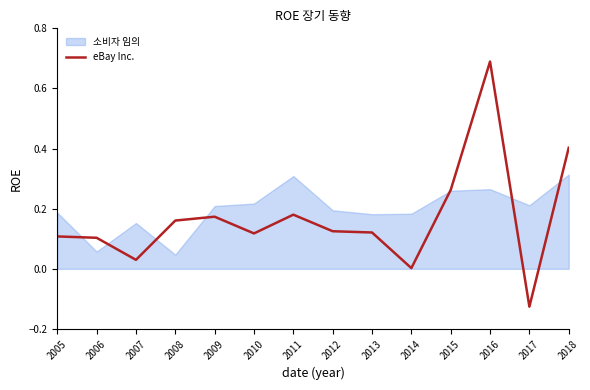

List the series in order of their peak value, highest first.

eBay Inc., 소비자 임의